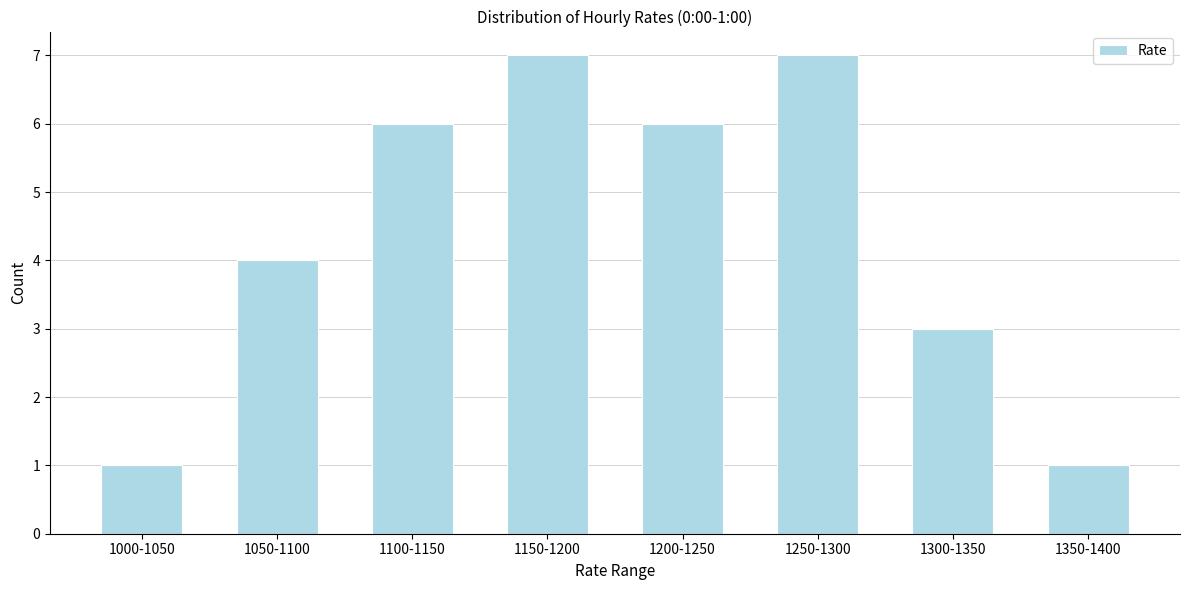

Reading left to right, extract all data points from this chart.

1000-1050=1	1050-1100=4	1100-1150=6	1150-1200=7	1200-1250=6	1250-1300=7	1300-1350=3	1350-1400=1